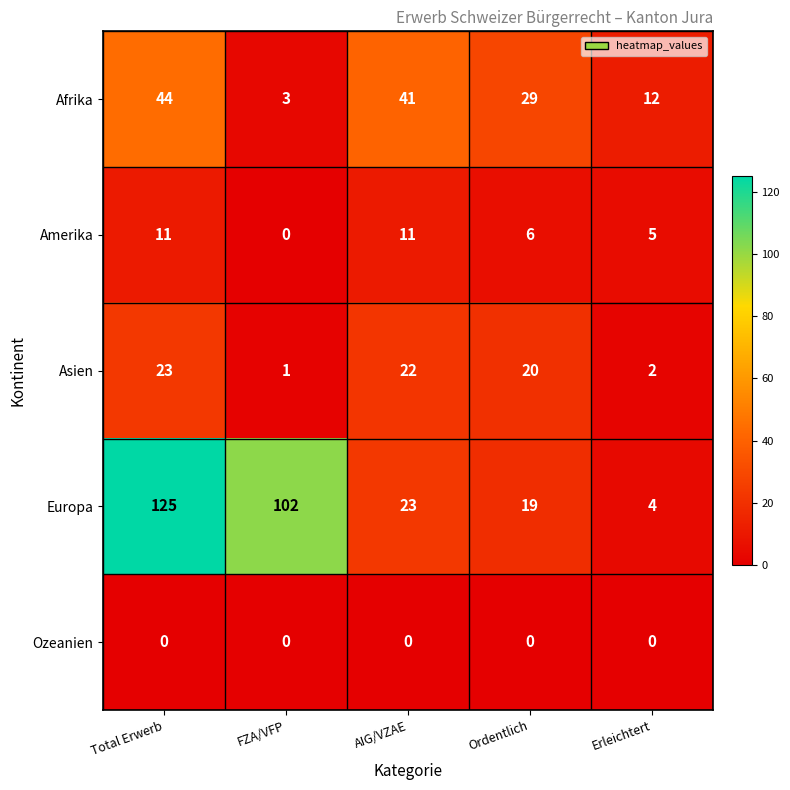

Which series has the largest range (max minus min)?

Europa